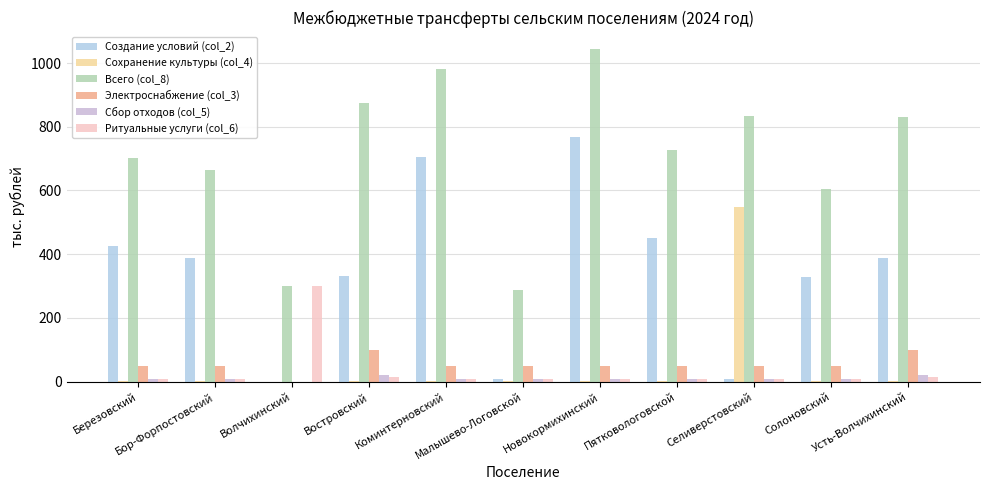

Which series has the widest spread of values?

Создание условий (col_2)